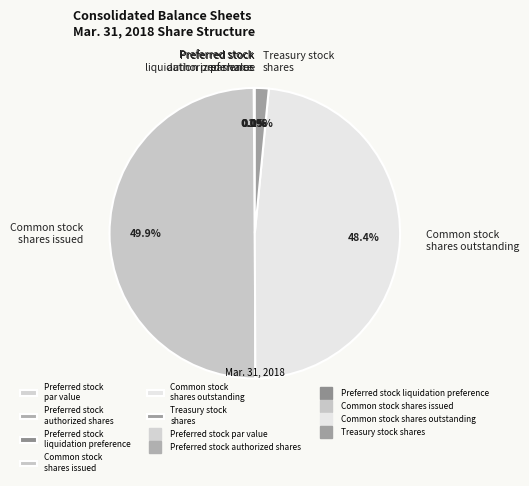

To the nearest percent, what is the difference between the largest and smallest slice percentages?

50%